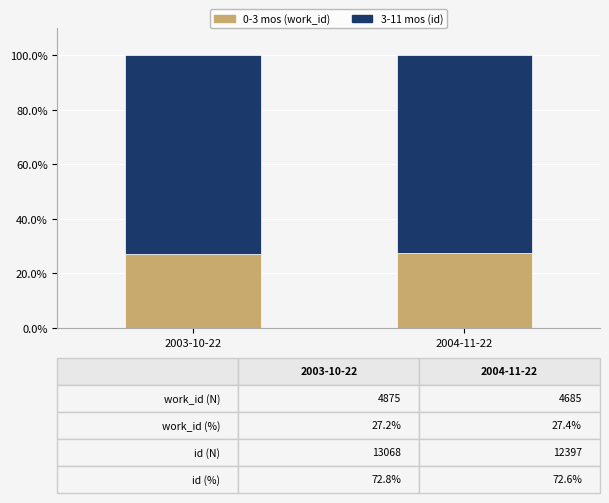

What is the minimum value for 0-3 mos (work_id)?

27.2